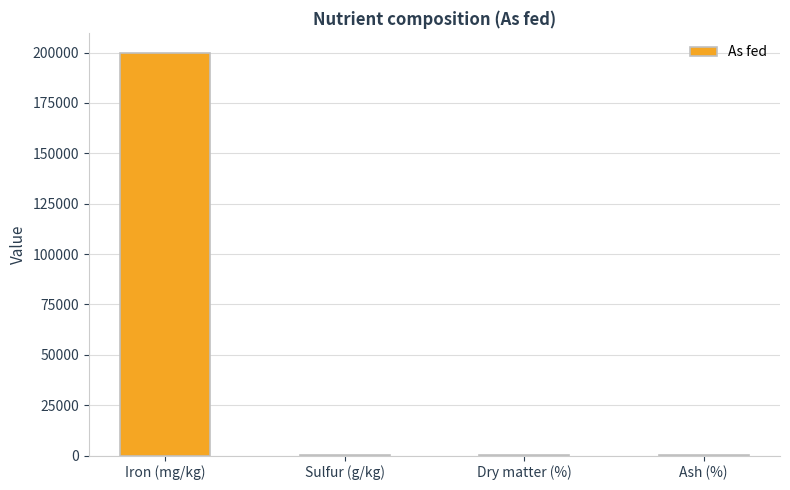

What is the sum of all values?

200114.8